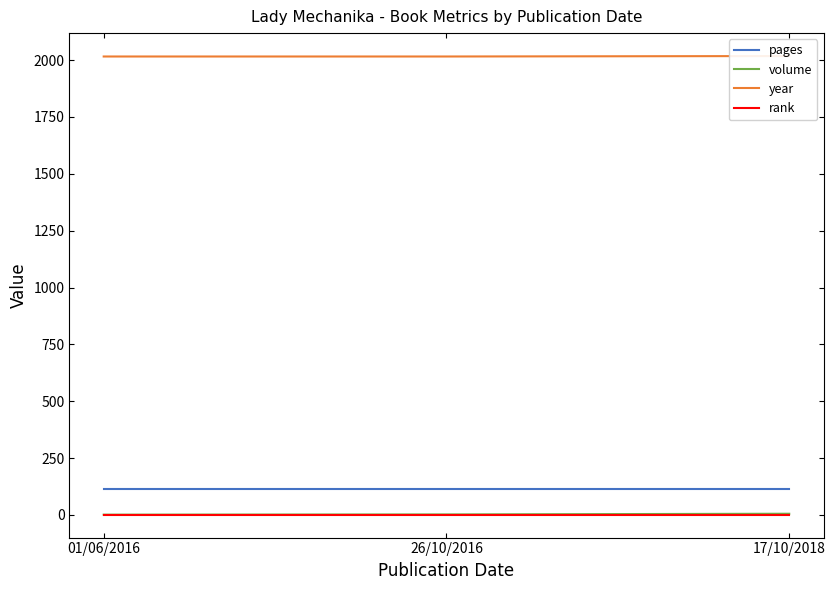

Between 26/10/2016 and 01/06/2016, which is larger?

26/10/2016